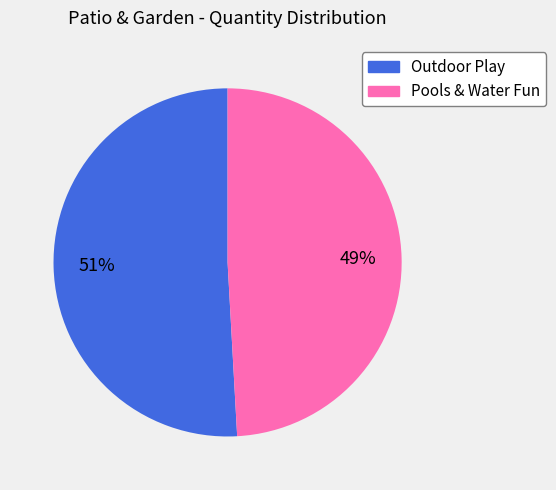

To the nearest percent, what is the average slice percentage?

50%